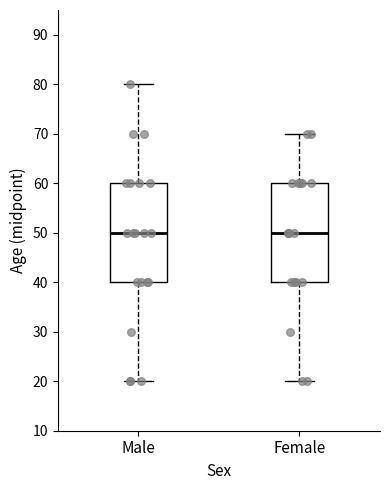

Reading left to right, transcribe this box plot: for each box, give where its median line is, the range the box spans, and where its two whiskers end, as read against the y-axis. The values are not printed on the chart, so give them approximately, as read against the axis.

Male: median 50, box 40 to 60, whiskers 20 to 80
Female: median 50, box 40 to 60, whiskers 20 to 70